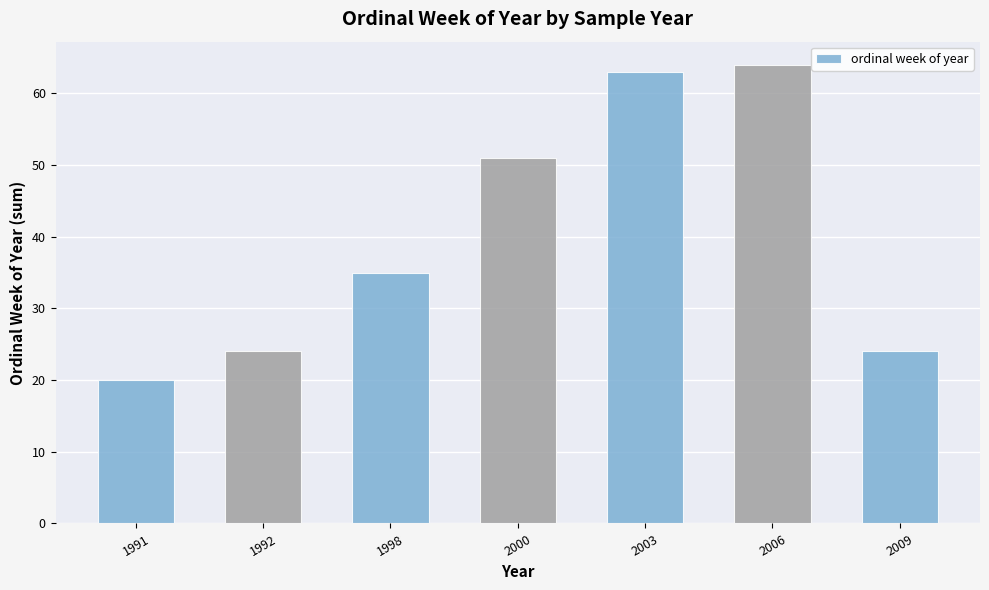

Is it true that the value at 2003 is 63?

True